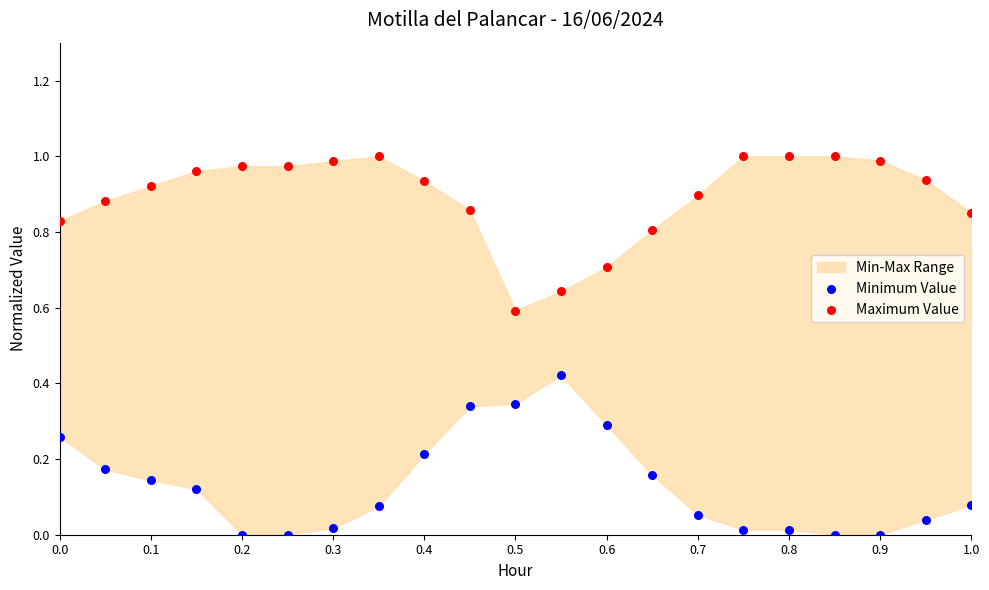

Which series reaches the minimum Y coordinate?

Minimum Value